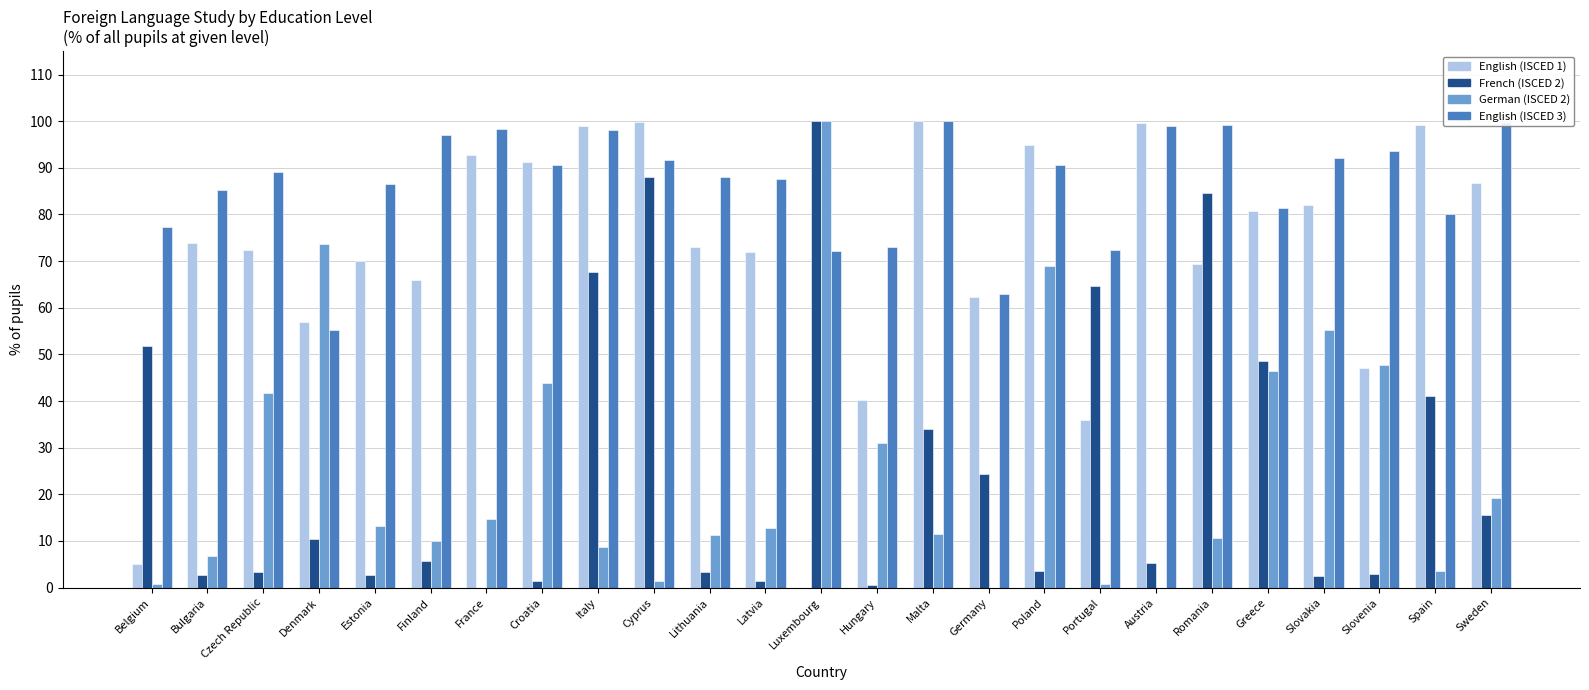

What is the approximate value of German (ISCED 2) at France?

14.7